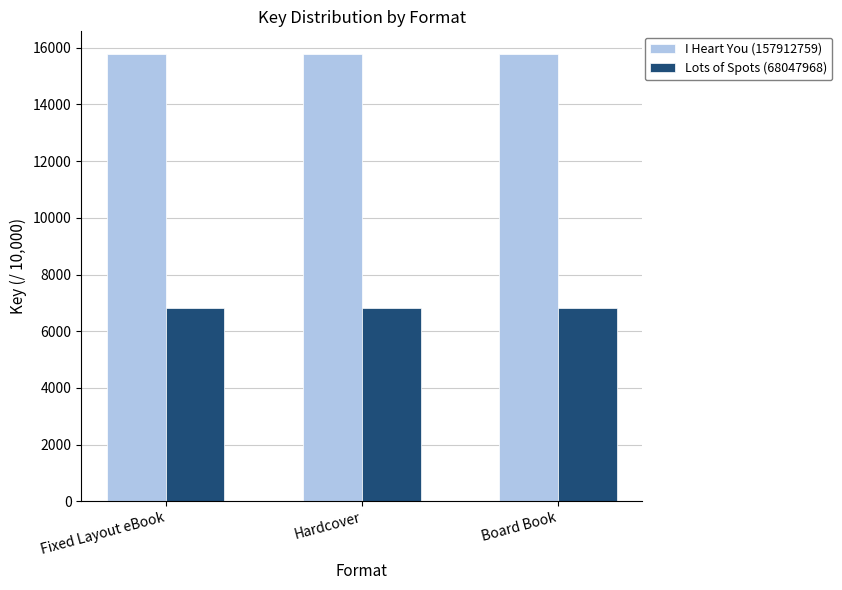

Rank the series by their average value, from lowest to highest.

Lots of Spots (68047968), I Heart You (157912759)